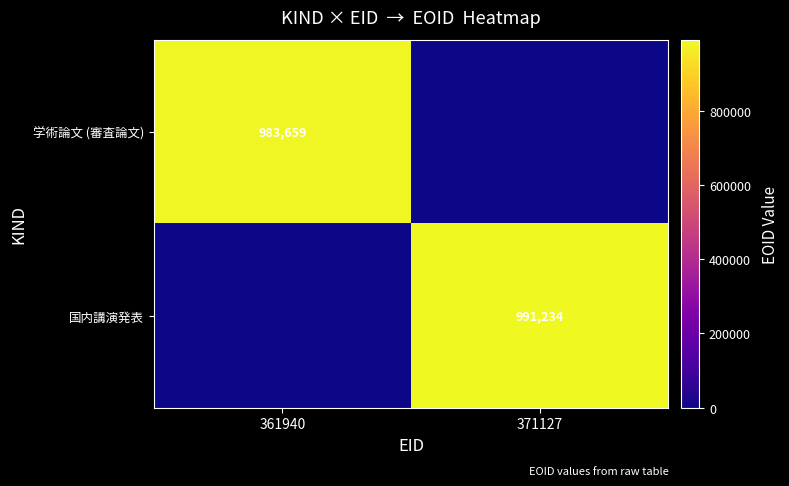

What is the maximum value shown in the chart?

991234